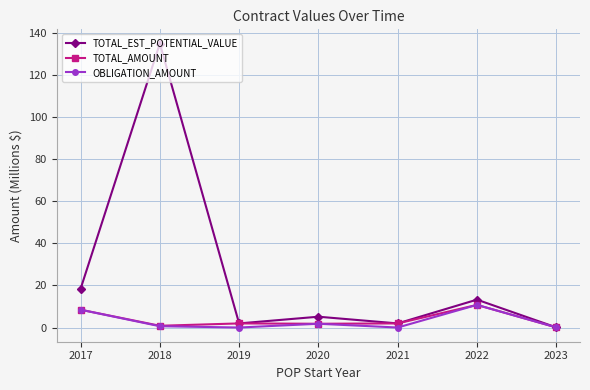

How many categories are shown in the chart?

7